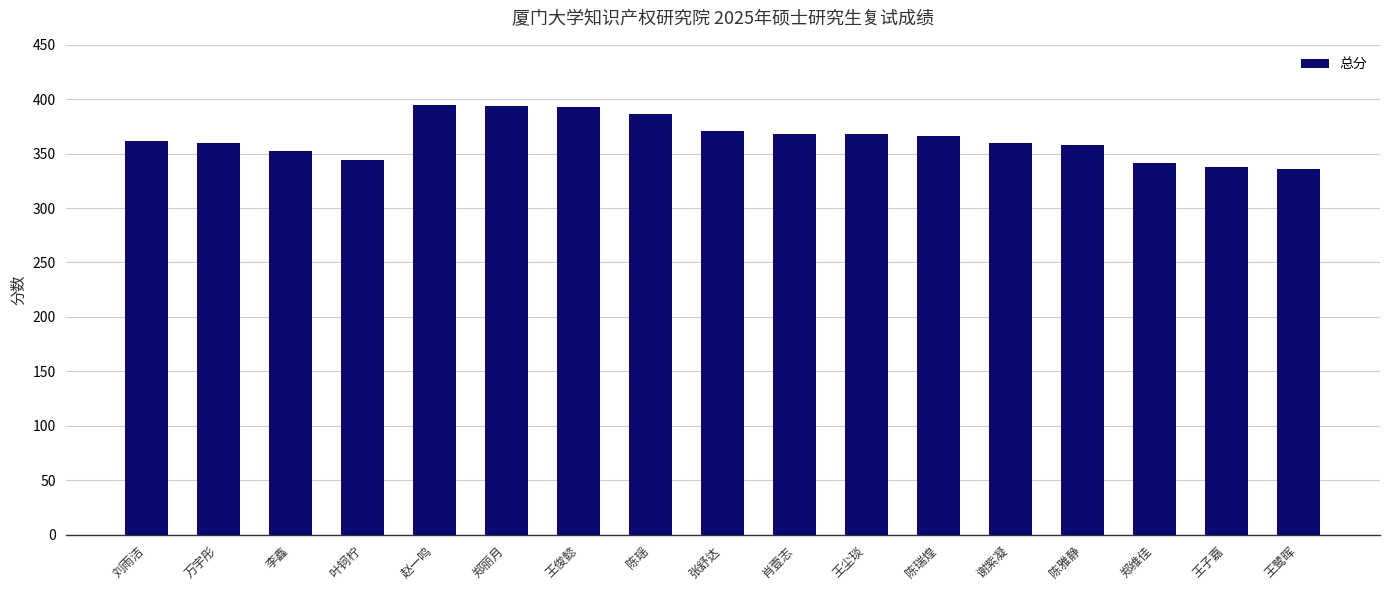

What is the label of the 17th bar from the right?

刘雨洁